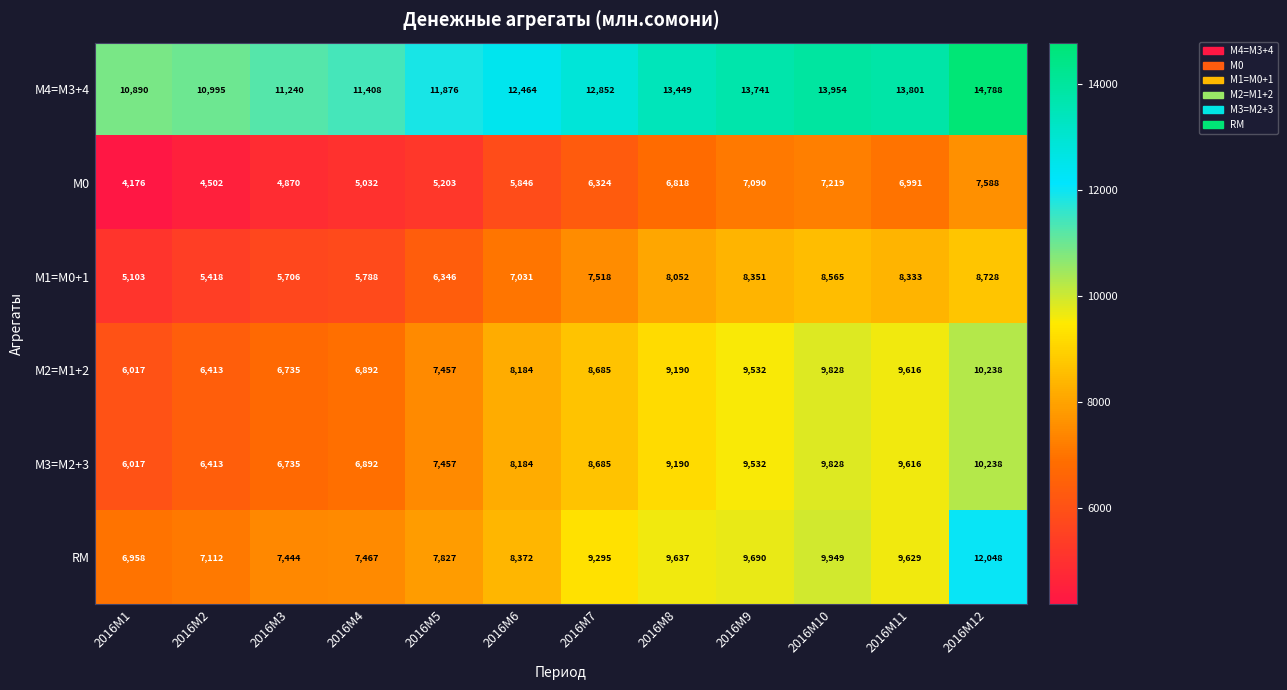

What is the approximate value of М4=M3+4 at 2016M12, to the nearest 100?

14800